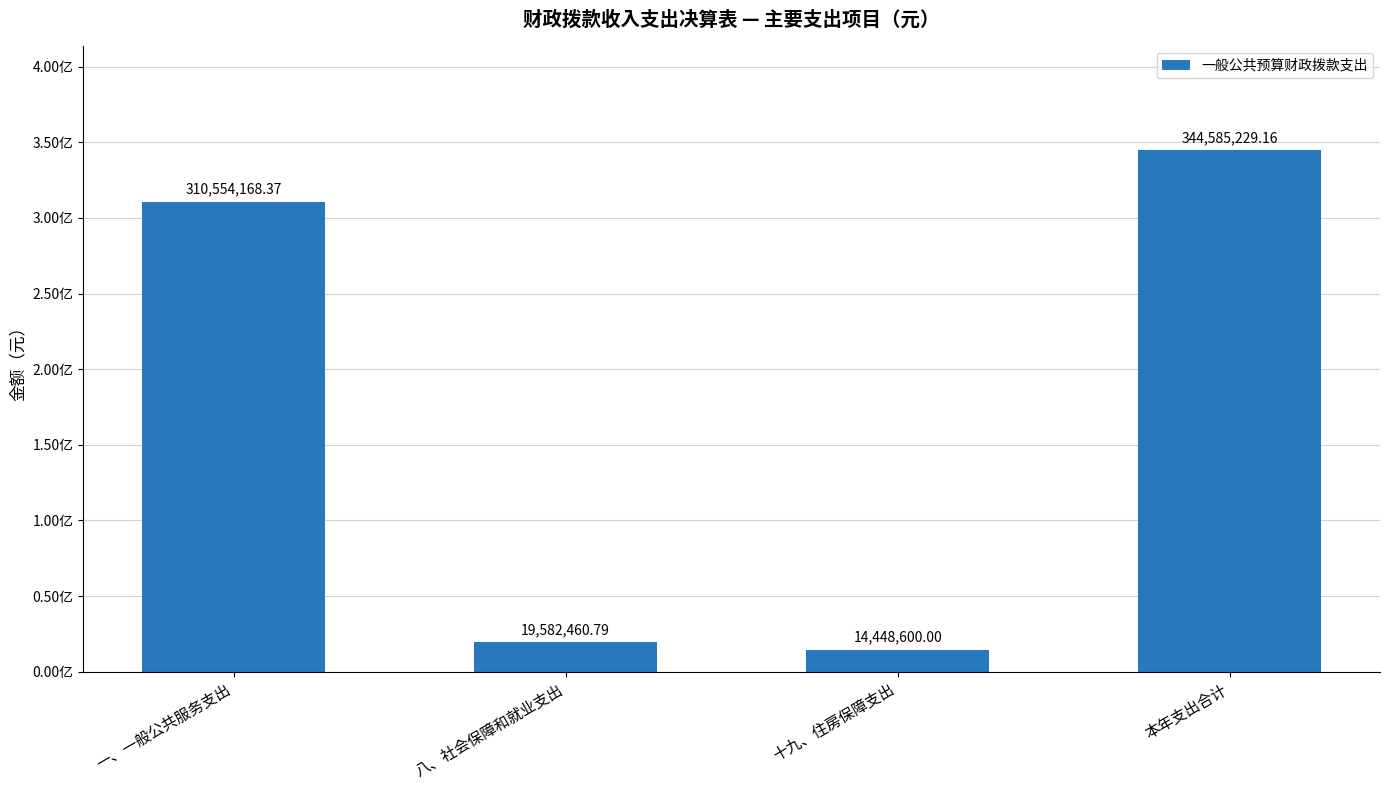

Between 十九、住房保障支出 and 八、社会保障和就业支出, which is larger?

八、社会保障和就业支出